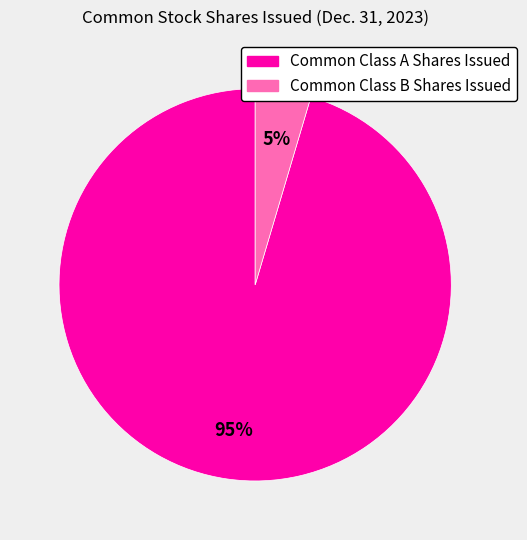

What percentage is the Common Class B Shares Issued slice, to the nearest percent?

5%